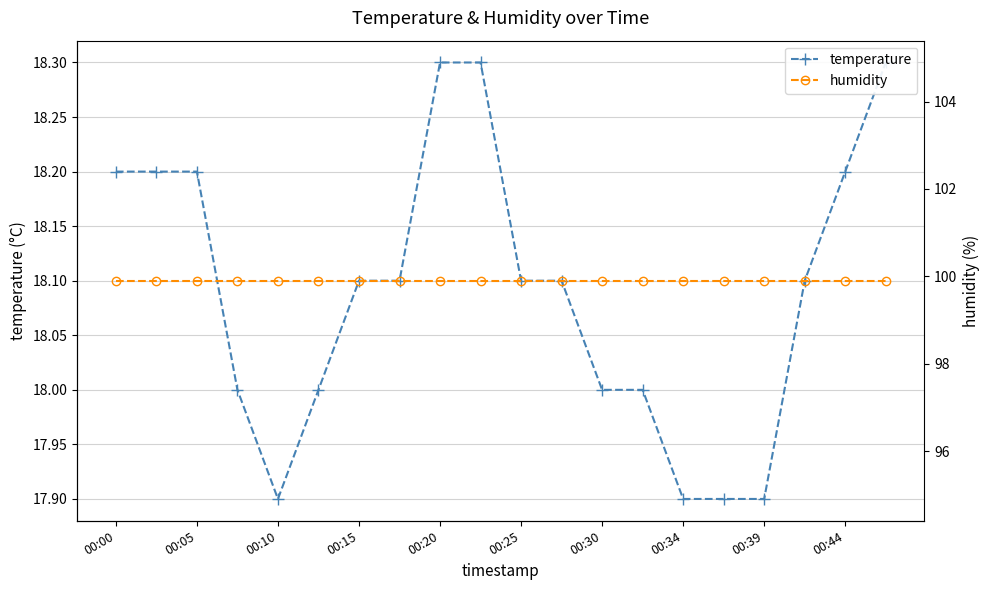

True or false: humidity has more than 1 interior local peaks.

False